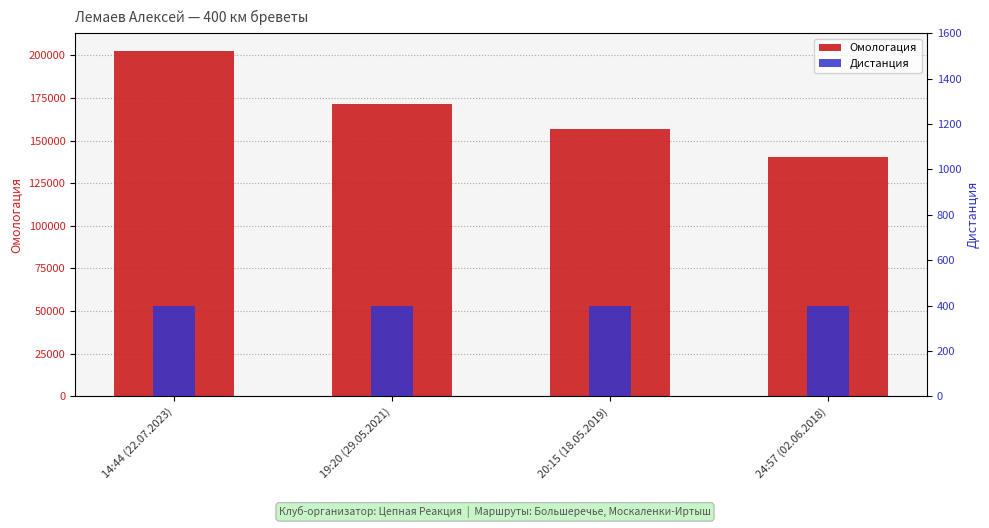

Where is Дистанция nearest to the value 400?

14:44 (22.07.2023)